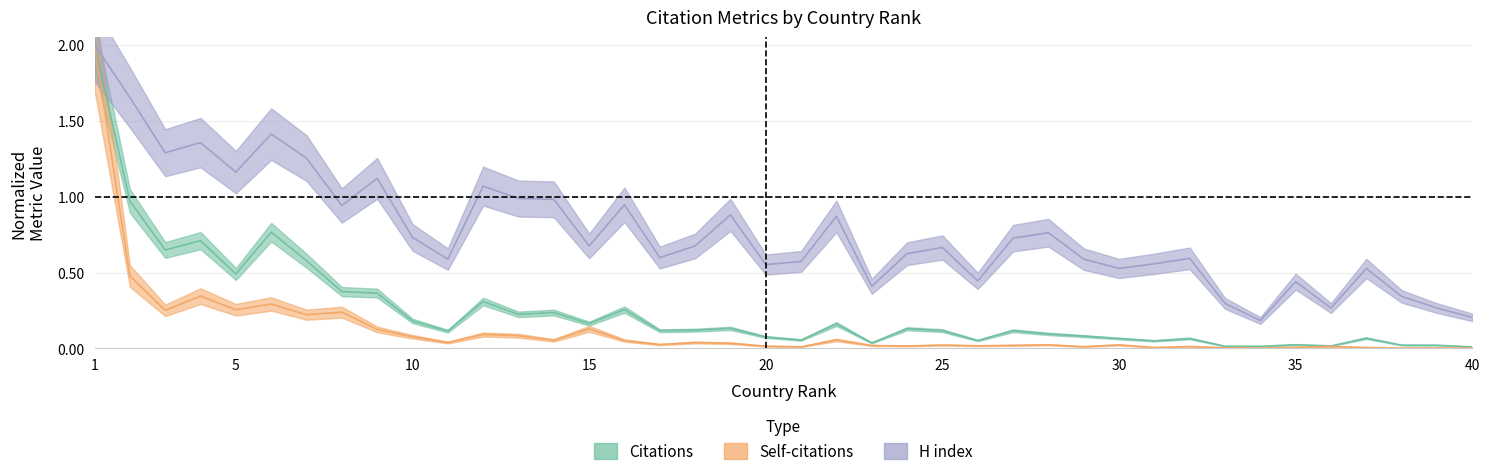

Is it true that H index equals 2.5 at 2?

False